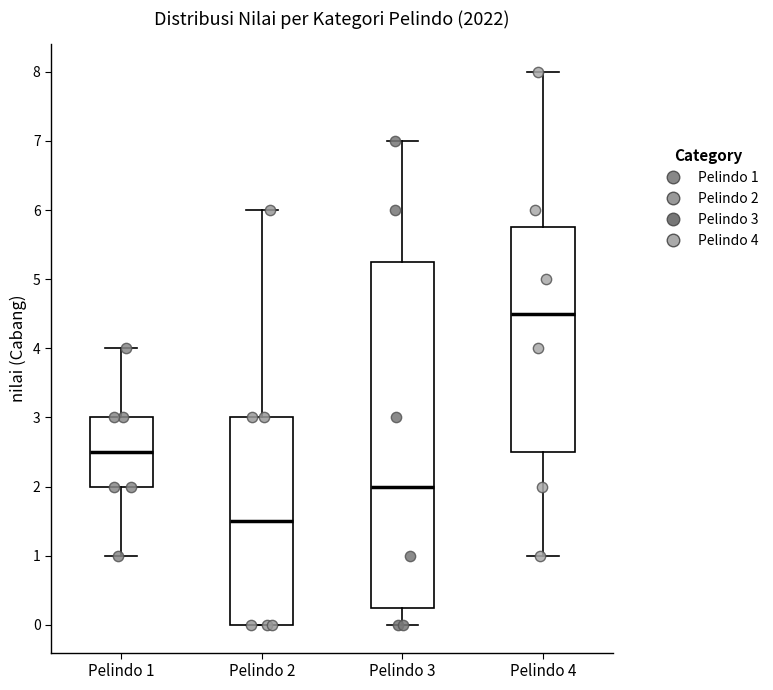

Reading left to right, read every box against the y-axis: the position of its median line, the range the box covers, and the ends of its whiskers. The values are not printed on the chart, so give them approximately, as read against the axis.

Pelindo 1: median 2.5, box 2.0 to 3.0, whiskers 1.0 to 4.0
Pelindo 2: median 1.5, box 0.0 to 3.0, whiskers 0.0 to 6.0
Pelindo 3: median 2.0, box 0.3 to 5.3, whiskers 0.0 to 7.0
Pelindo 4: median 4.5, box 2.5 to 5.8, whiskers 1.0 to 8.0